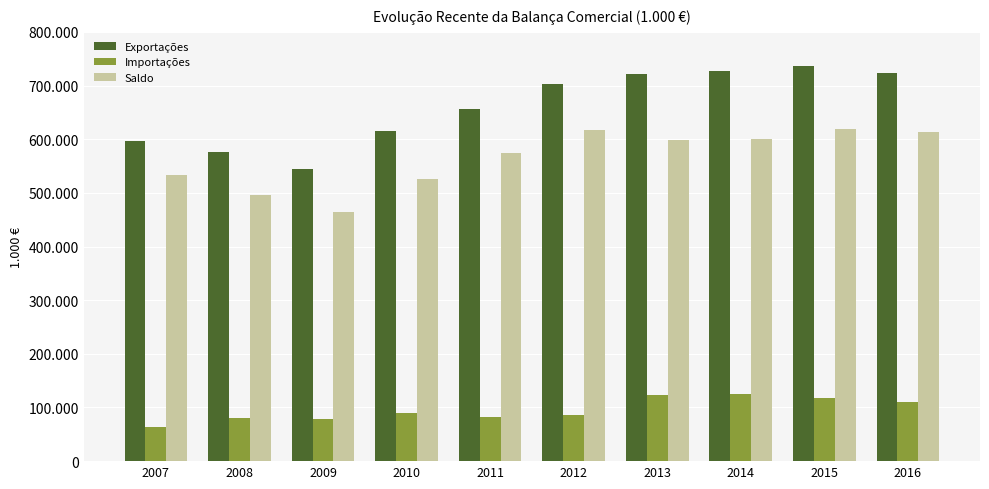

Reading left to right, list all the values displayed in this chart.

Exportações: 2007=595986.6	2008=575965.6	2009=544011.3	2010=614380.2	2011=656918.3	2012=703504.8	2013=720793.6	2014=726284.8	2015=735534.0	2016=723670.5
Importações: 2007=63256.7	2008=80362.6	2009=79098.7	2010=89493.4	2011=81914.6	2012=86371.3	2013=122399.0	2014=125154.0	2015=116754.9	2016=109963.9
Saldo: 2007=532729.9	2008=495603.0	2009=464912.5	2010=524886.8	2011=575003.7	2012=617133.5	2013=598394.6	2014=601130.8	2015=618779.0	2016=613706.6